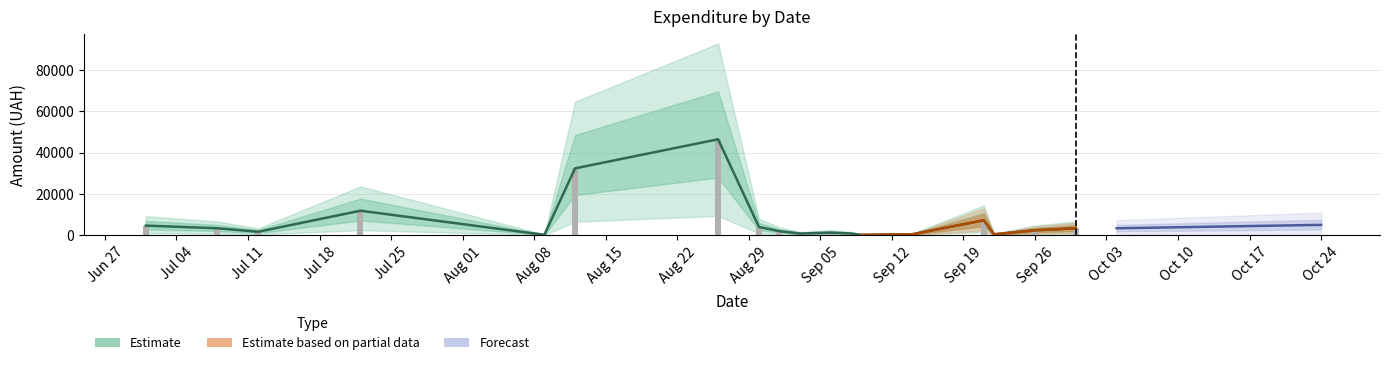

True or false: Estimate has a value of 32367.2 at 6.

True